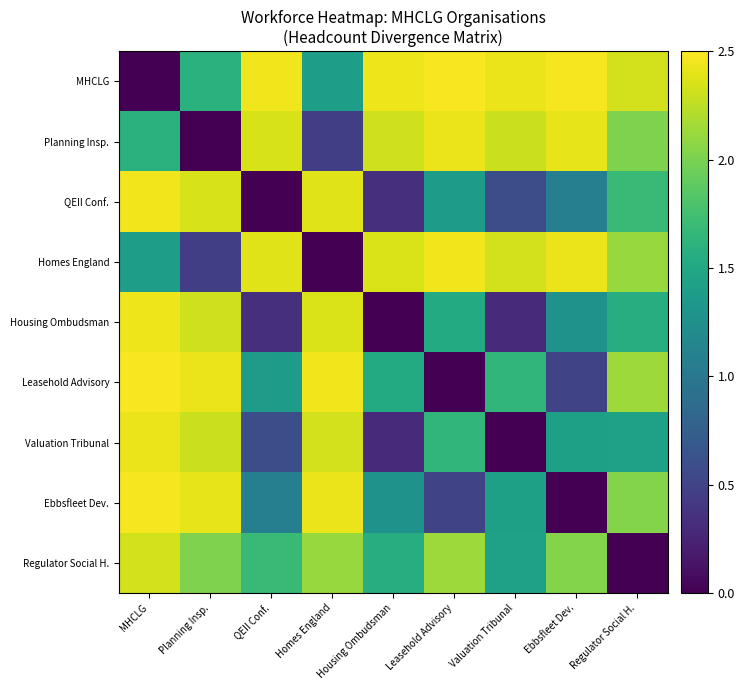

Which series has the largest total across all categories?

MHCLG